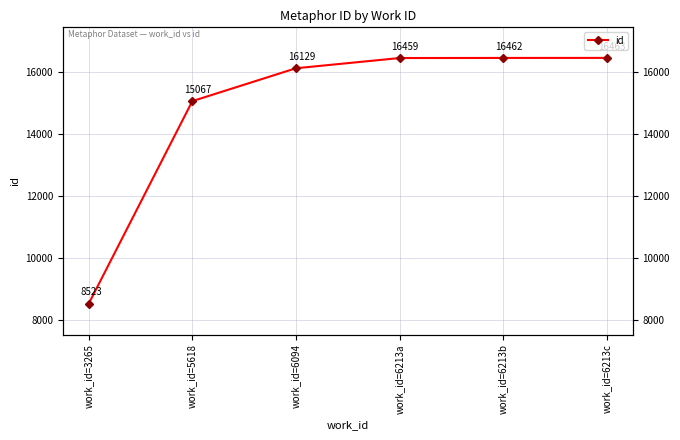

What is the difference between the maximum and minimum values?

7940